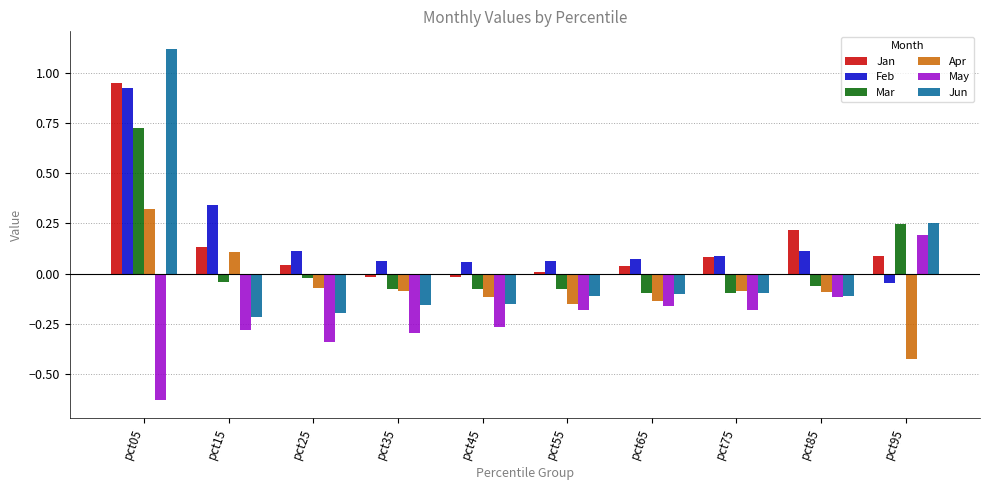

Where does the Jan series first go above 0?

pct05